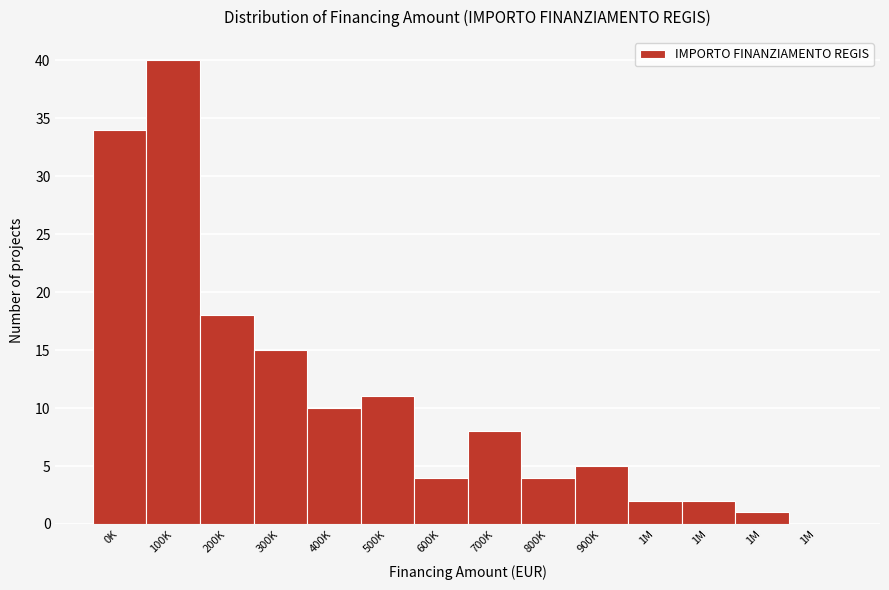

Count the number of categories in the chart.

14